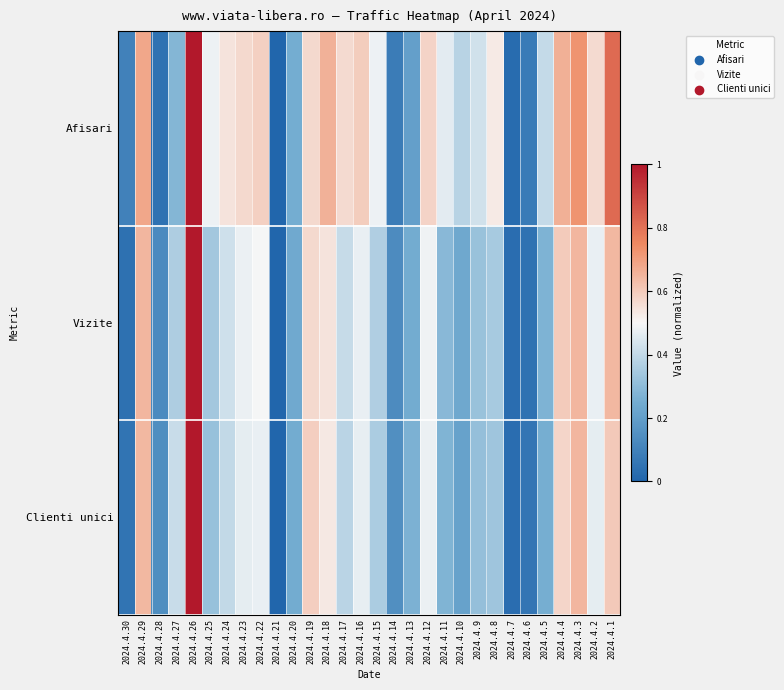

What is the difference between the highest and lowest values at 2024.4.5?

0.1